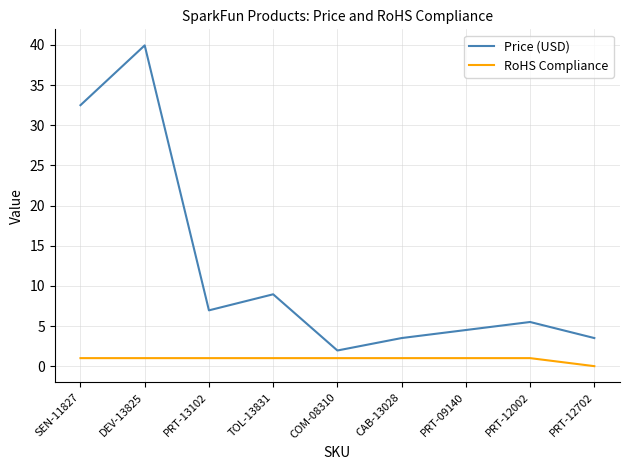

What is the difference between the maximum and minimum values in the Price (USD) series?

38.0